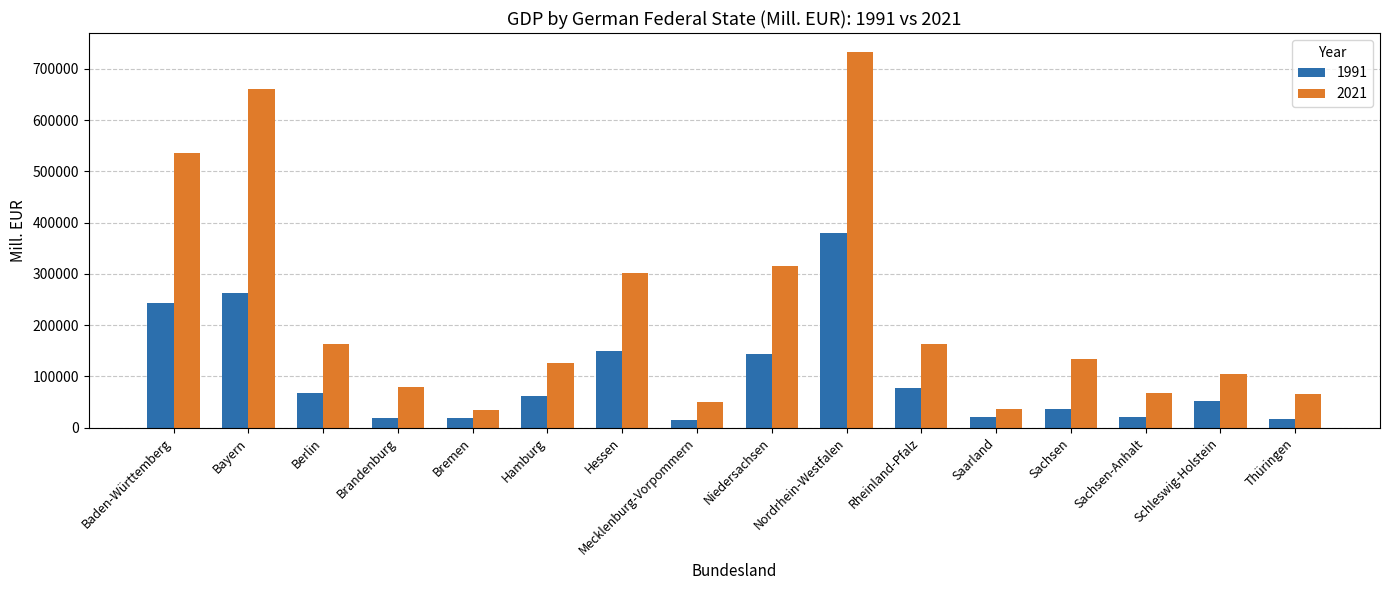

Which category has the highest value across all series?

Nordrhein-Westfalen